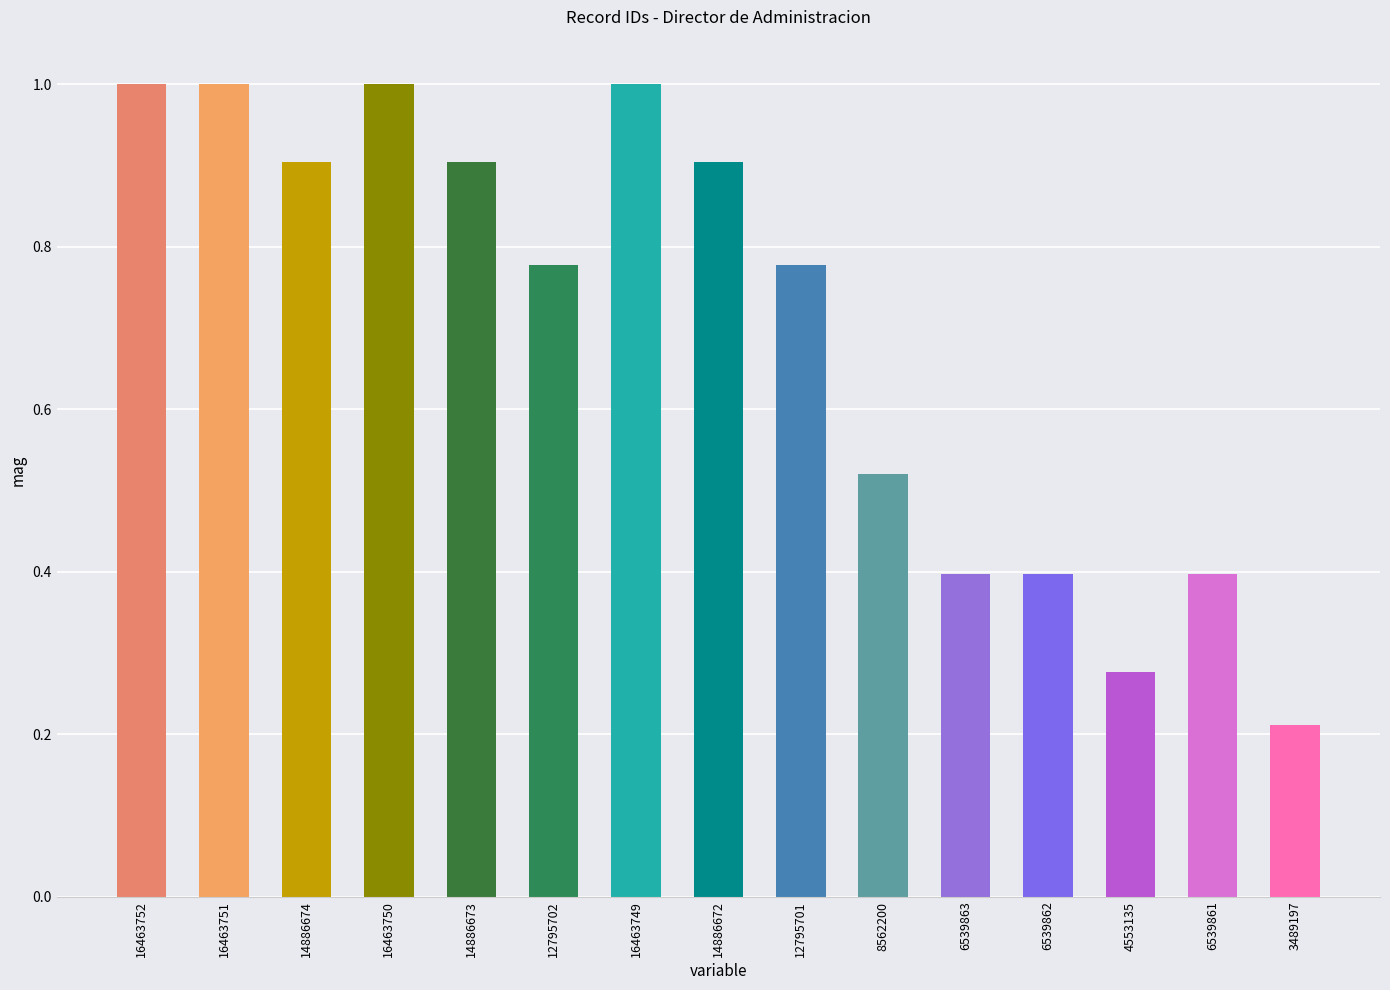

Does the chart contain stacked bars?

No